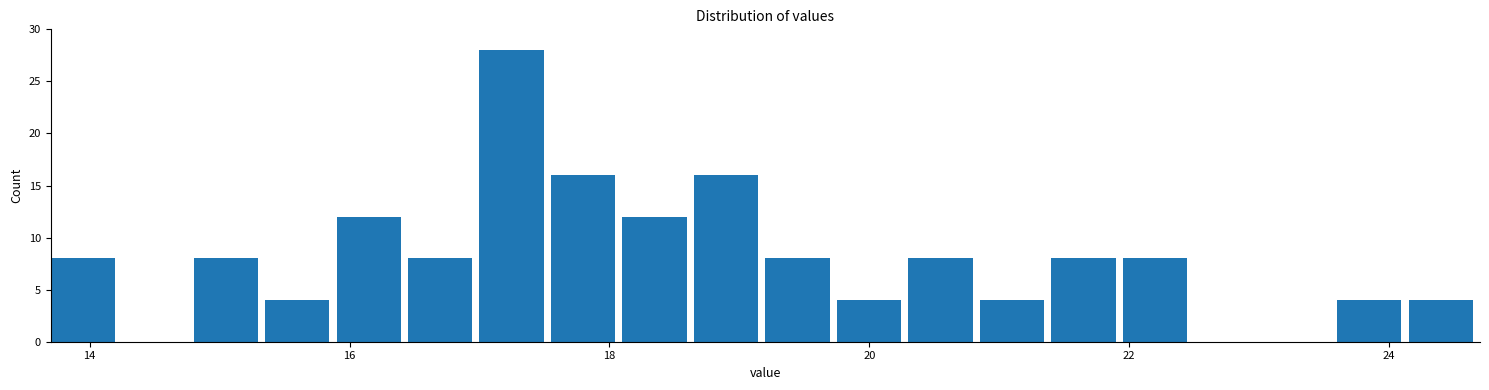

Around what value on the x-axis is the tallest bar? Give the approximate position of its centre, as read against the axis.

17.2